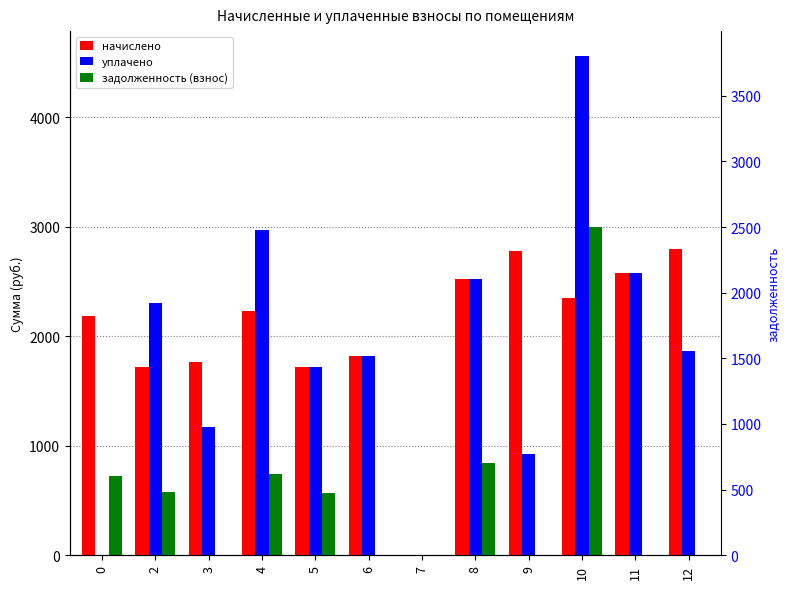

What is the greatest value displayed?

4558.2